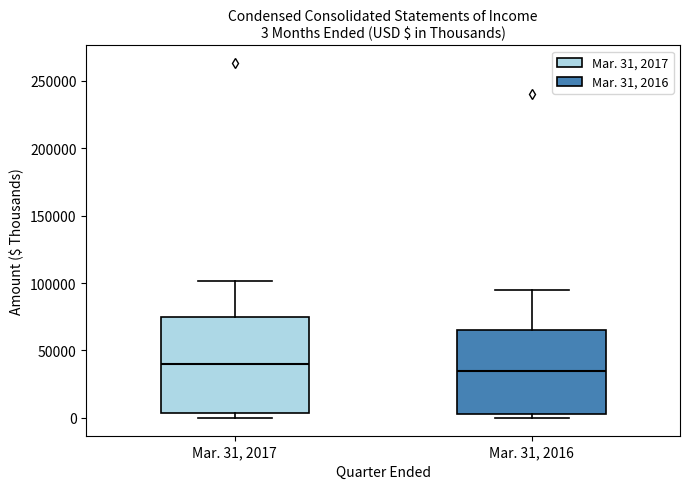

Comparing the boxes themselves (not the whiskers), which one is the tallest?

Mar. 31, 2017